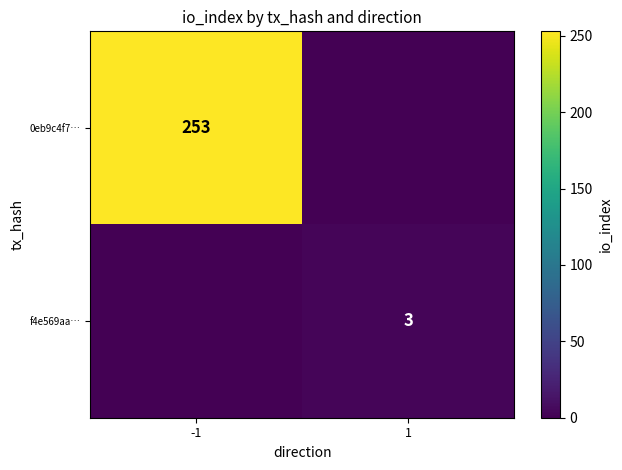

The f4e569aa… series shows 3 at 1. True or false?

True